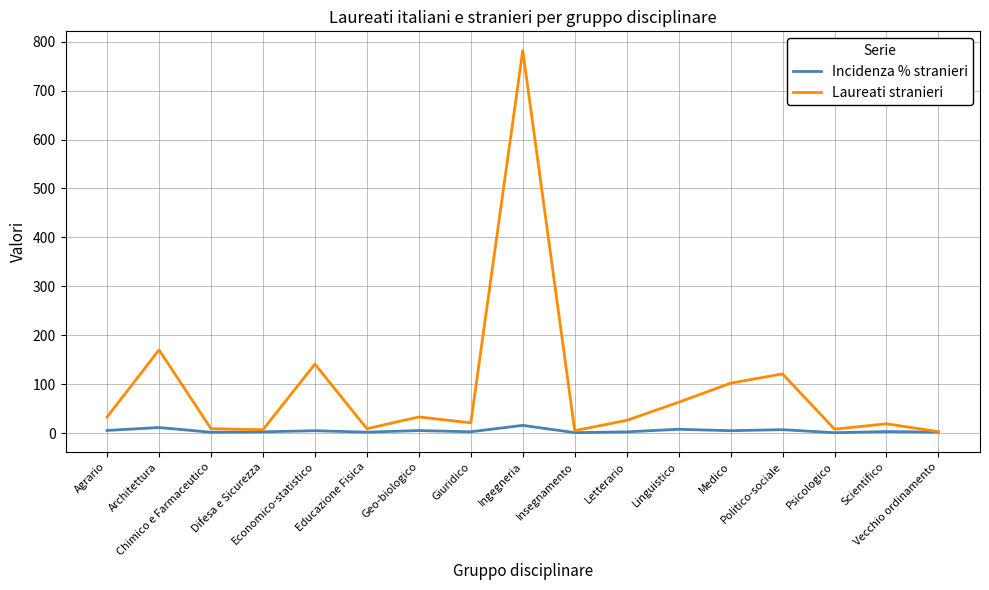

List the series in order of their overall mean, highest first.

Laureati stranieri, Incidenza % stranieri